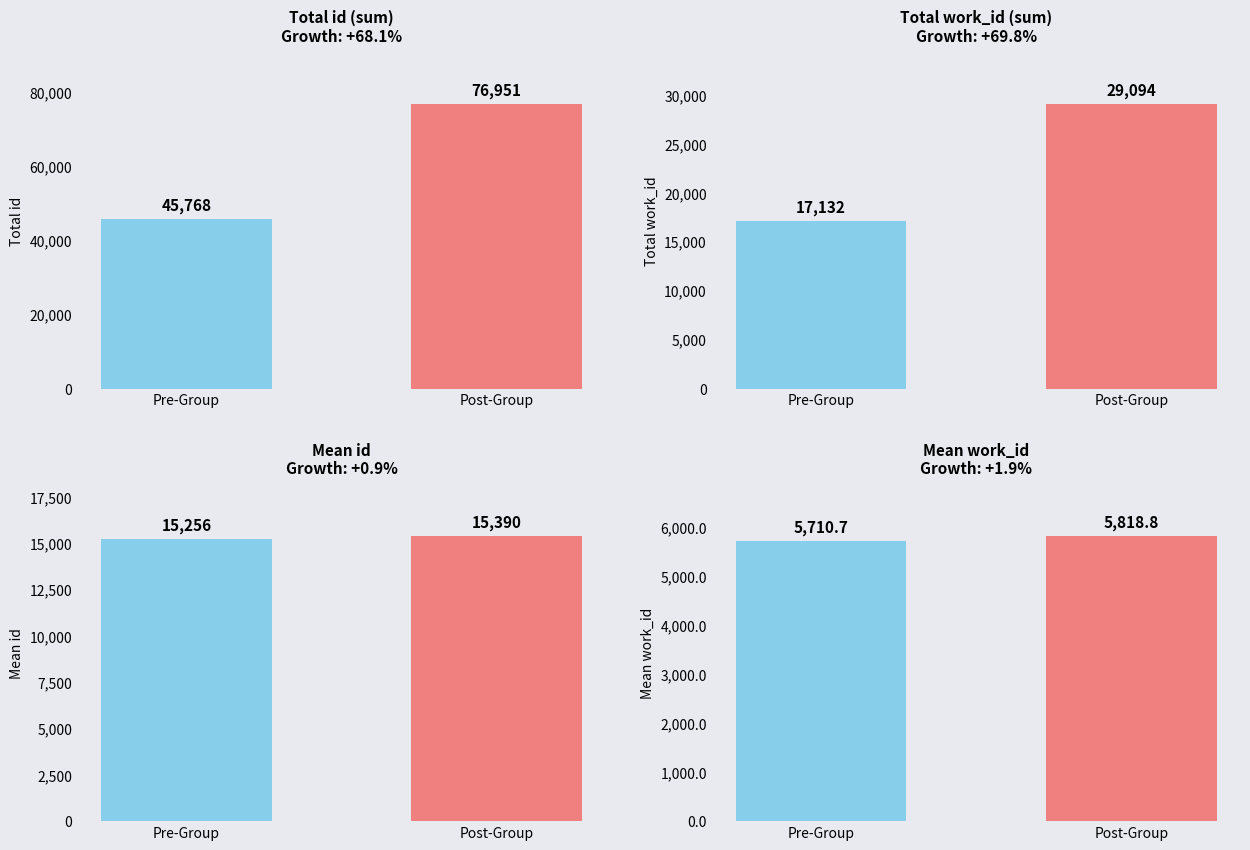

What is the average value of the id series?

61359.5